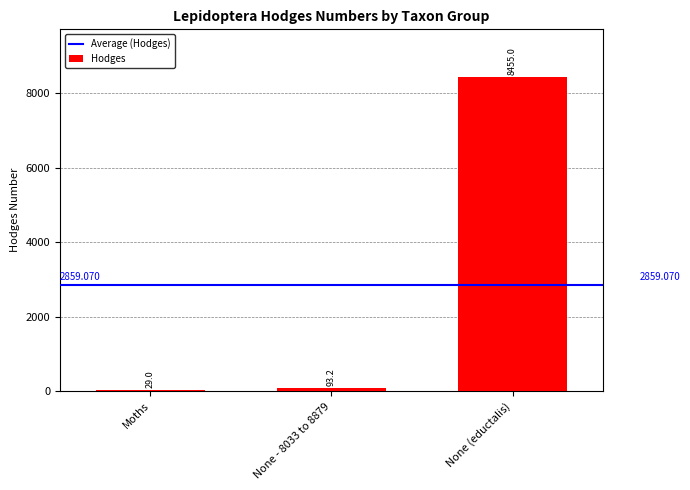

How many data points are above 93?

2